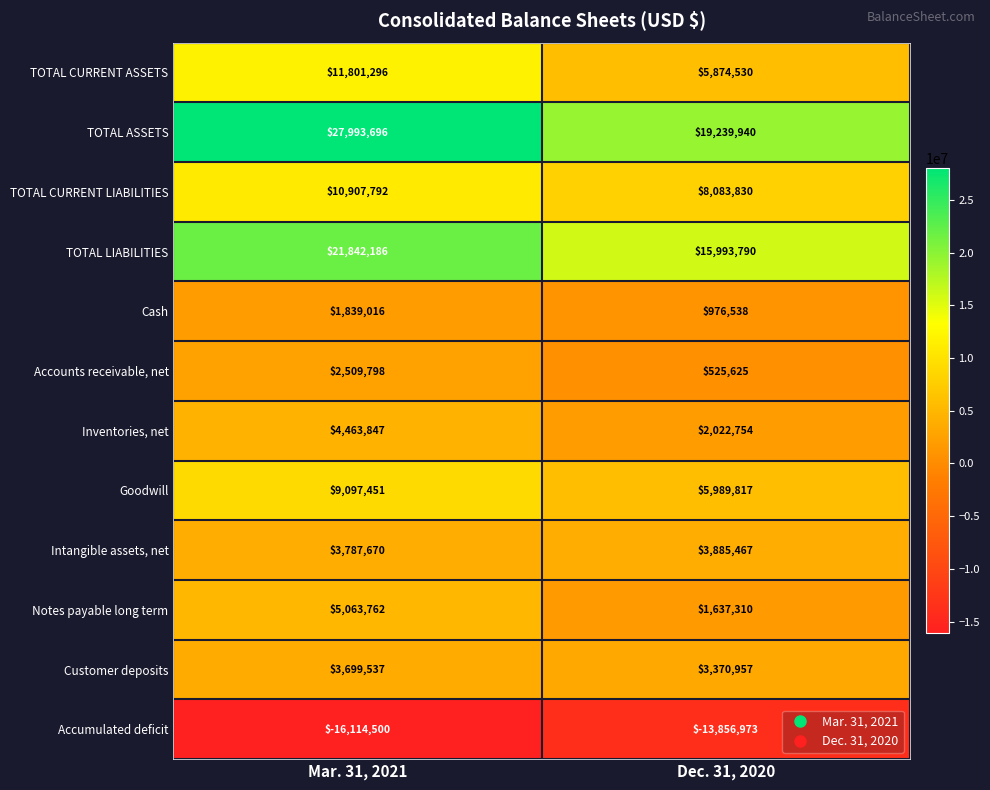

What is the minimum value shown in the chart?

-16114500